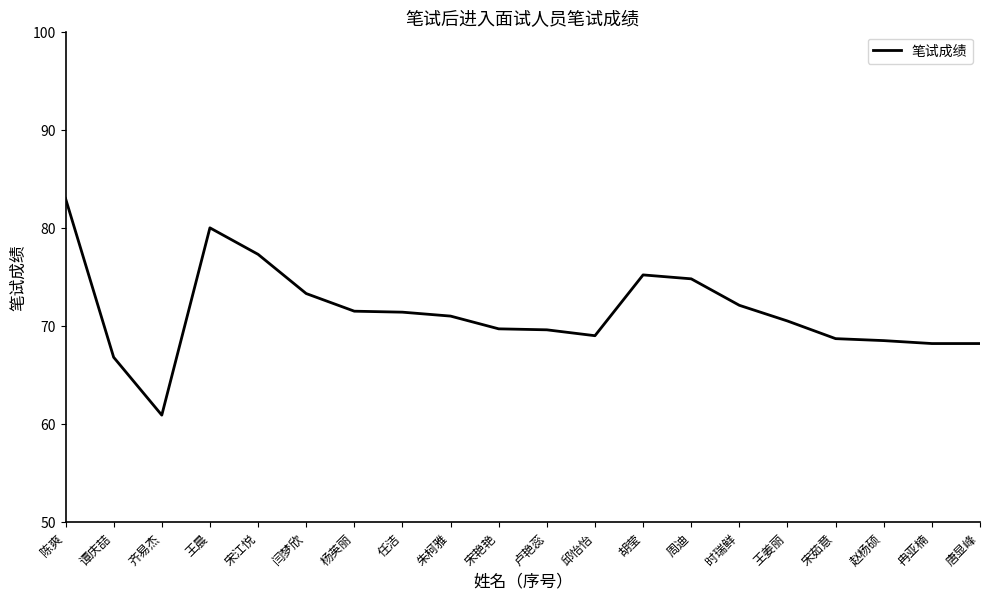

What is the sum of the values at 齐易杰 and 周迪?

135.7